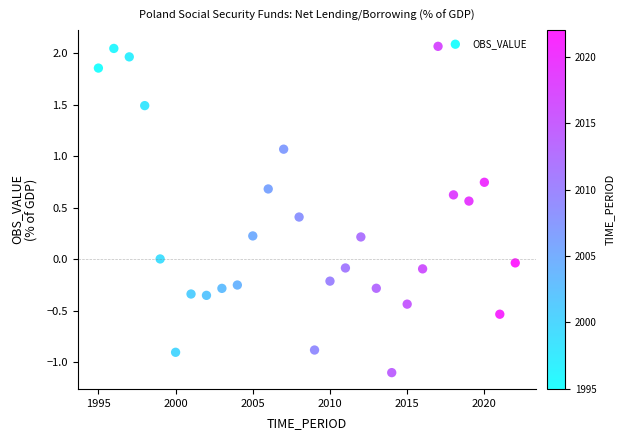

What is the range of Y values (max minus min)?

3.2